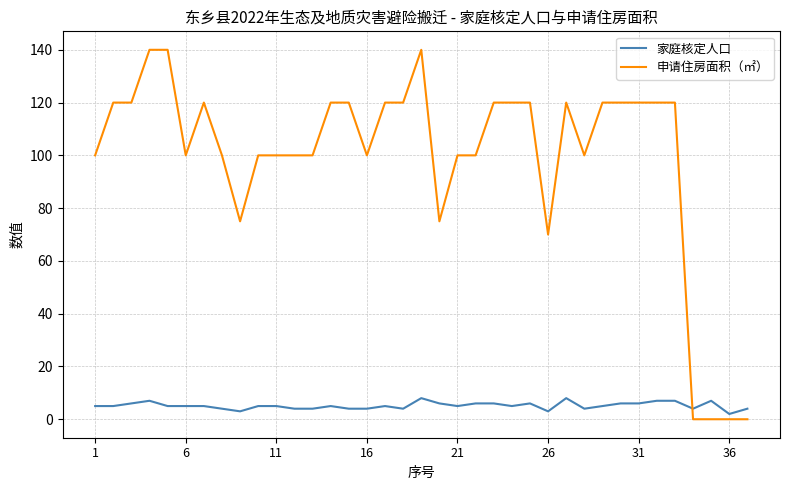

True or false: 申请住房面积（㎡） and 家庭核定人口 cross at least once.

True